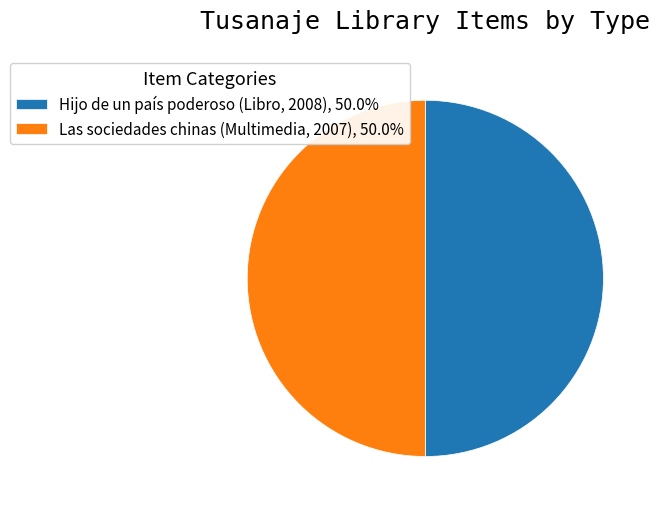

What is the ratio of the value at Hijo de un país poderoso (Libro, 2008), 50.0% to the value at Las sociedades chinas (Multimedia, 2007), 50.0%?

1.0